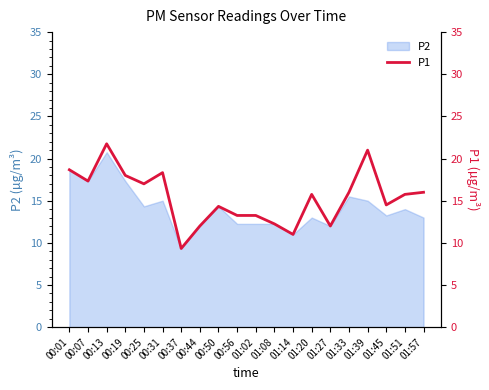

Which has a higher value, 01:33 or 00:19?

00:19